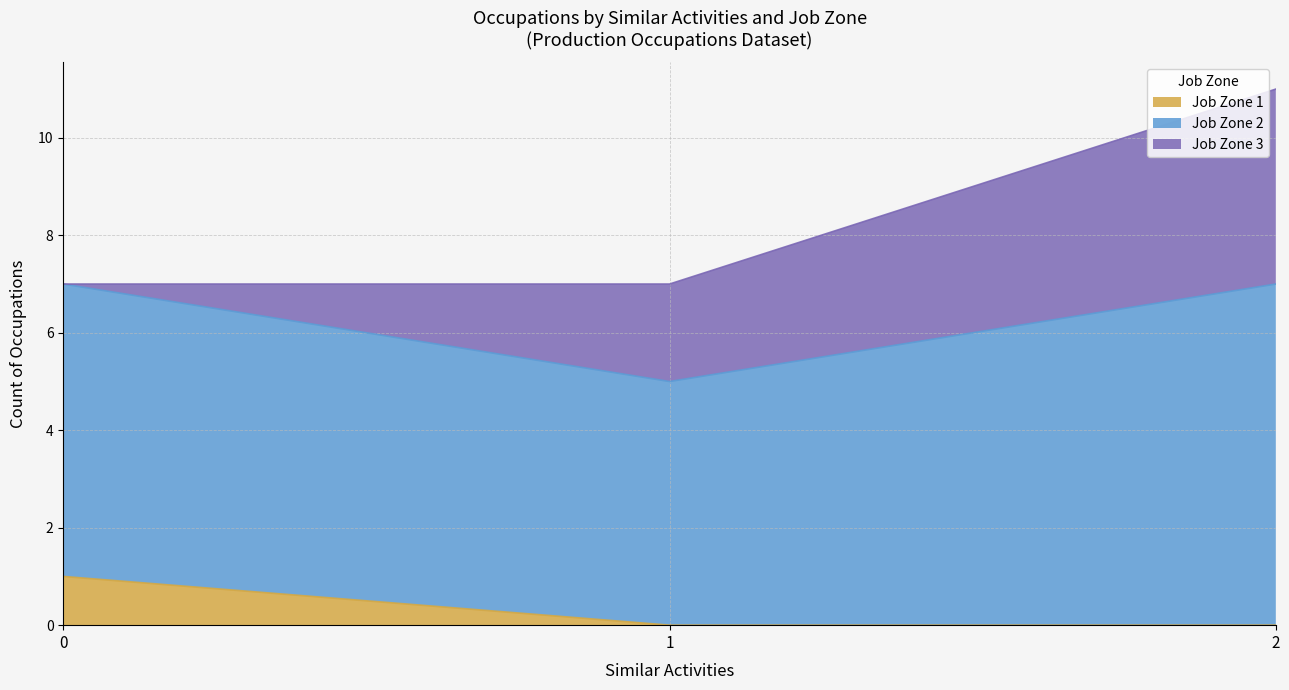

What is the total value across all series at 2 Similar / Zone 2?

7